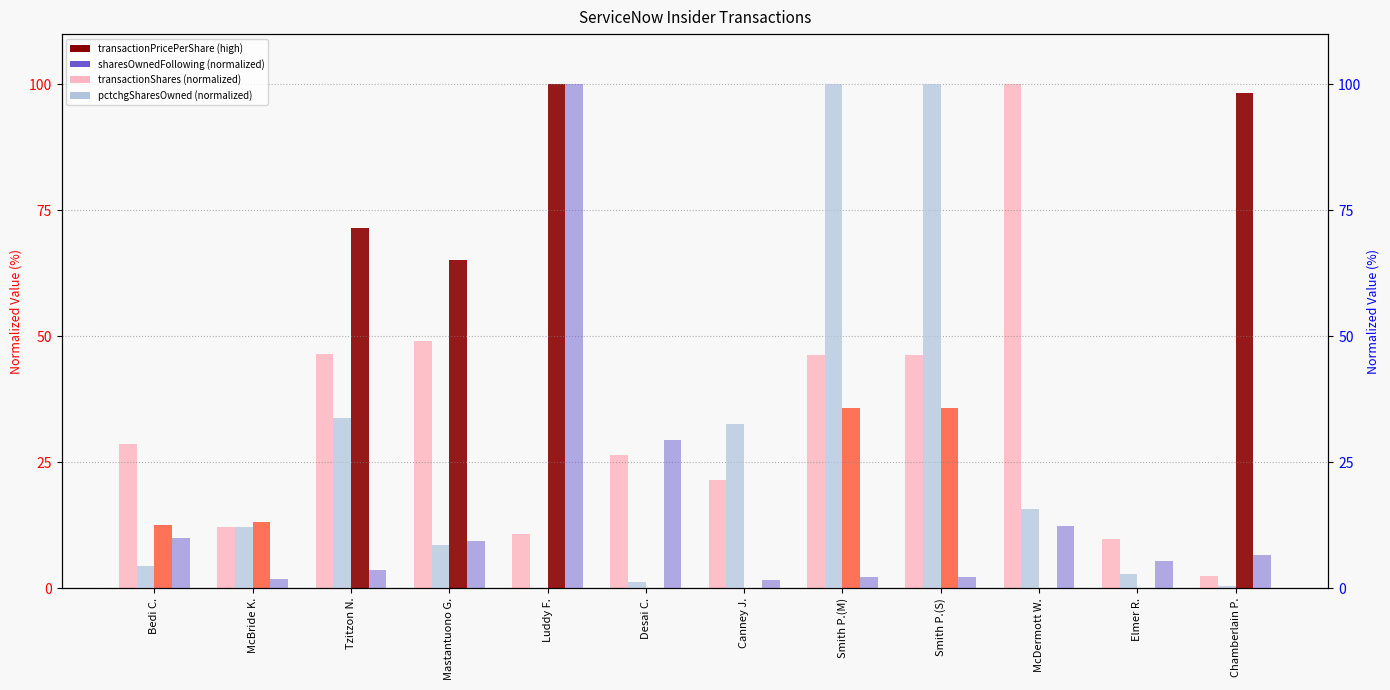

Which series has the widest spread of values?

transactionPricePerShare (normalized)